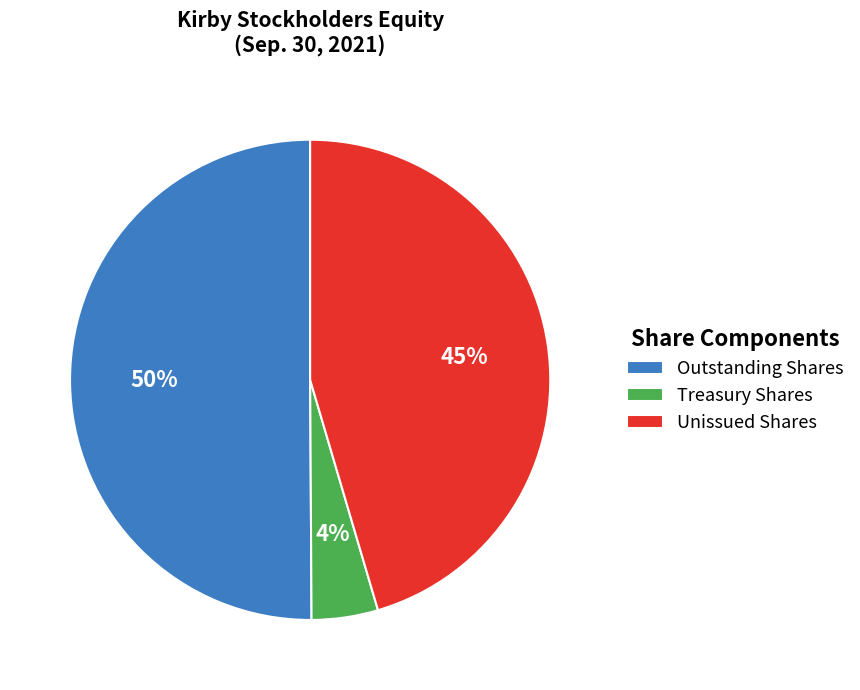

To the nearest percent, what is the difference between the largest and smallest slice percentages?

46%